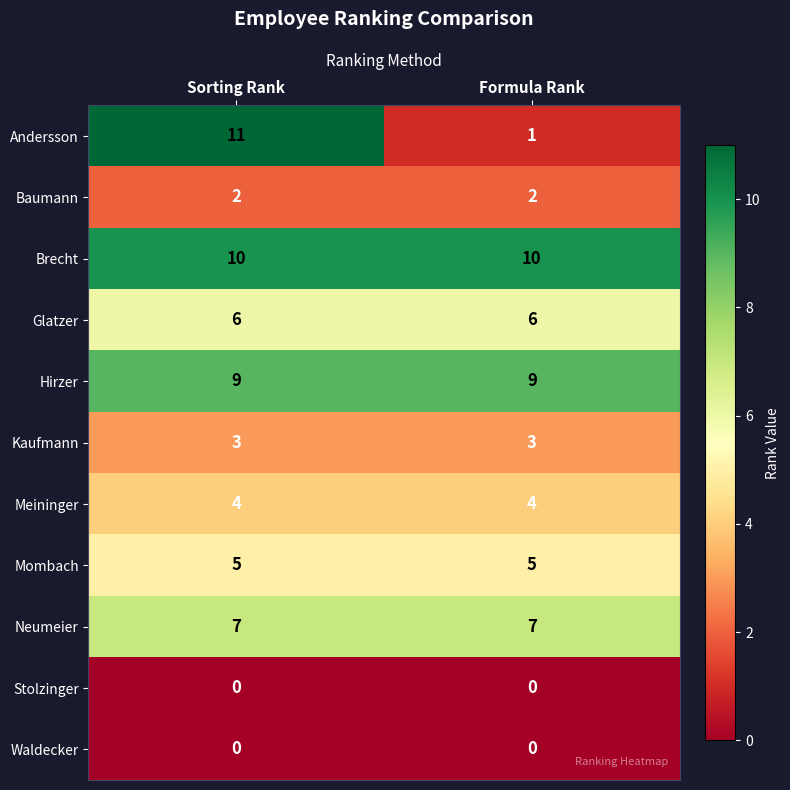

Which series has the widest spread of values?

Andersson